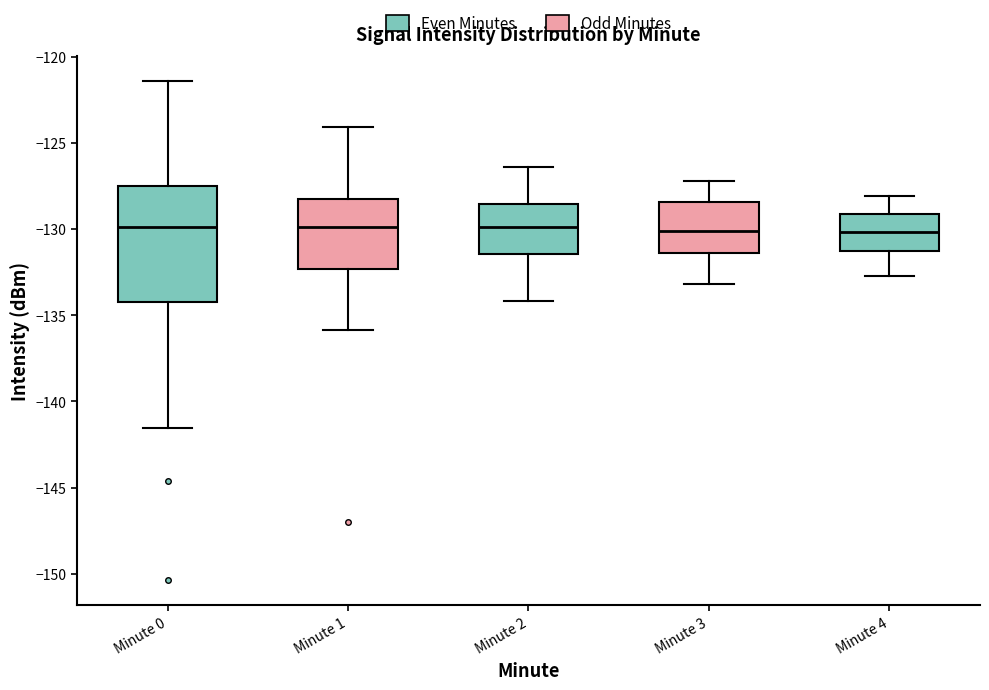

Reading left to right, transcribe this box plot: for each box, give where its median line is, the range the box spans, and where its two whiskers end, as read against the y-axis. The values are not printed on the chart, so give them approximately, as read against the axis.

Minute 0: median -130.0, box -134.0 to -127.5, whiskers -141.5 to -121.5
Minute 1: median -130.0, box -132.5 to -128.5, whiskers -136.0 to -124.0
Minute 2: median -130.0, box -131.5 to -128.5, whiskers -134.0 to -126.5
Minute 3: median -130.0, box -131.5 to -128.5, whiskers -133.0 to -127.0
Minute 4: median -130.0, box -131.0 to -129.0, whiskers -132.5 to -128.0